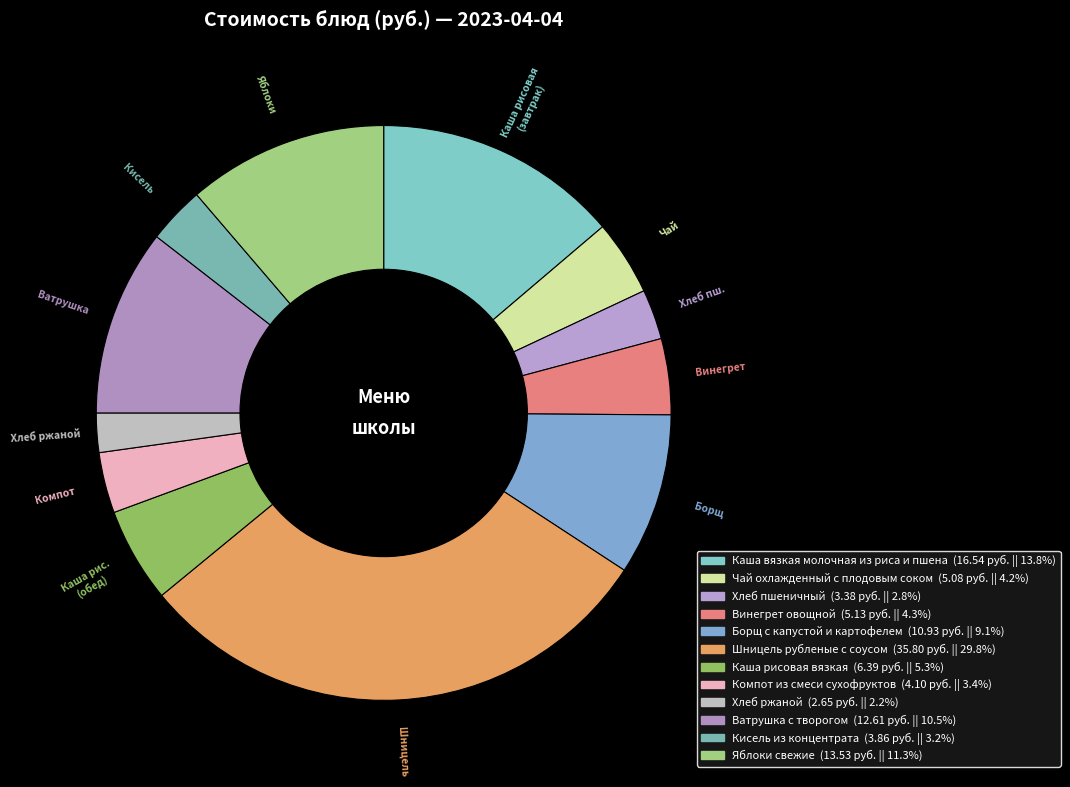

To the nearest percent, what is the combined percentage of Борщ с капустой и картофелем and Ватрушка с творогом?

20%